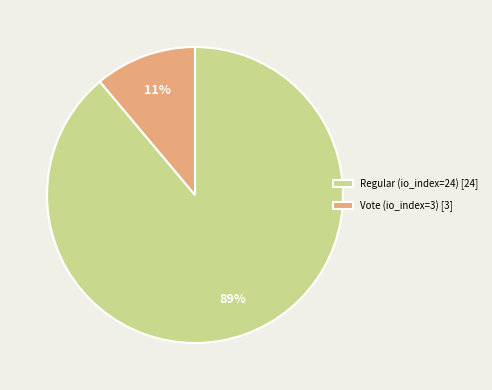

Between Vote (io_index=3) [3] and Regular (io_index=24) [24], which is larger?

Regular (io_index=24) [24]